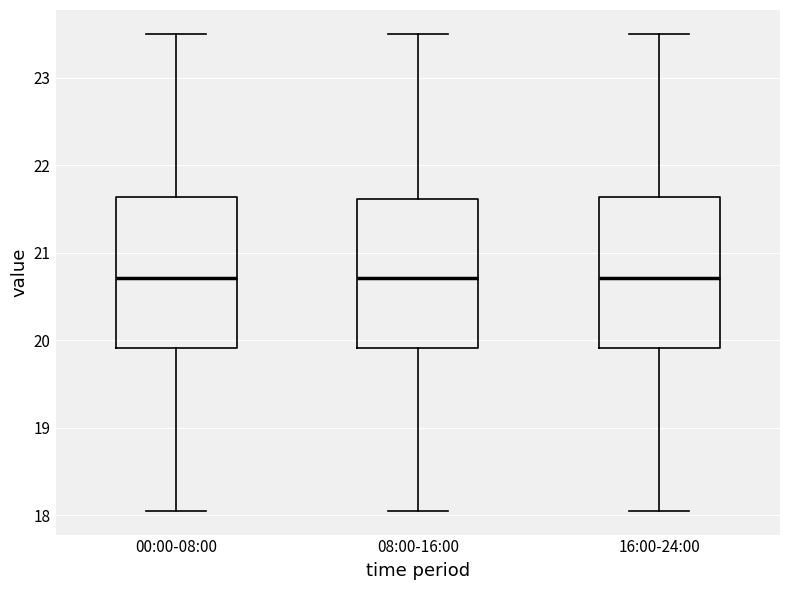

Reading left to right, read every box against the y-axis: the position of its median line, the range the box covers, and the ends of its whiskers. The values are not printed on the chart, so give them approximately, as read against the axis.

00:00-08:00: median 20.7, box 19.9 to 21.6, whiskers 18.1 to 23.5
08:00-16:00: median 20.7, box 19.9 to 21.6, whiskers 18.1 to 23.5
16:00-24:00: median 20.7, box 19.9 to 21.6, whiskers 18.1 to 23.5